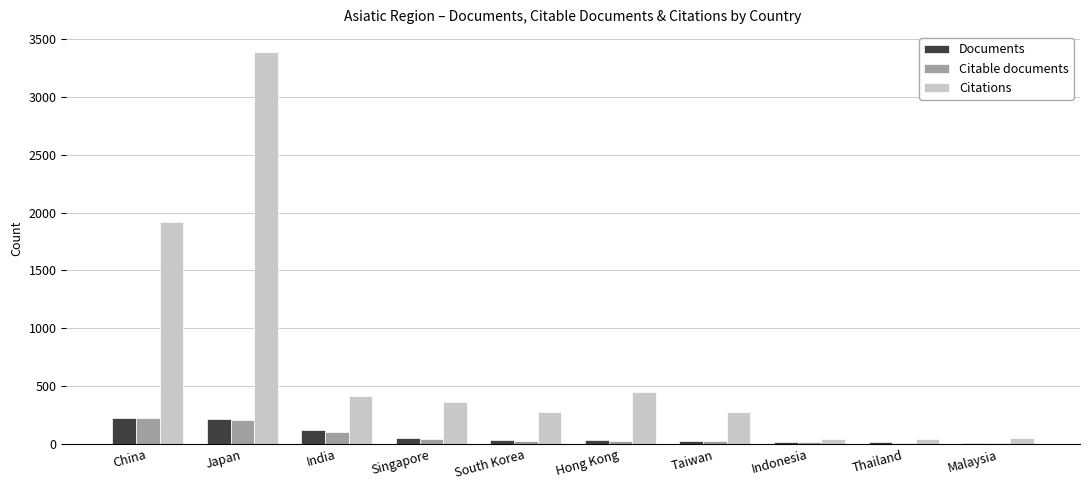

What is the total value across all series at Taiwan?

334